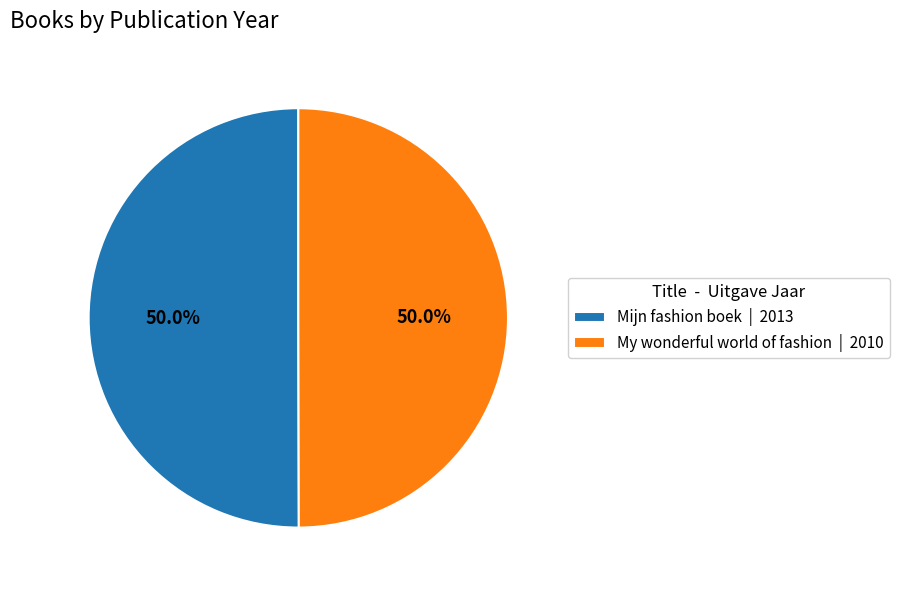

The My wonderful world of fashion slice represents 50% of the pie. True or false?

True